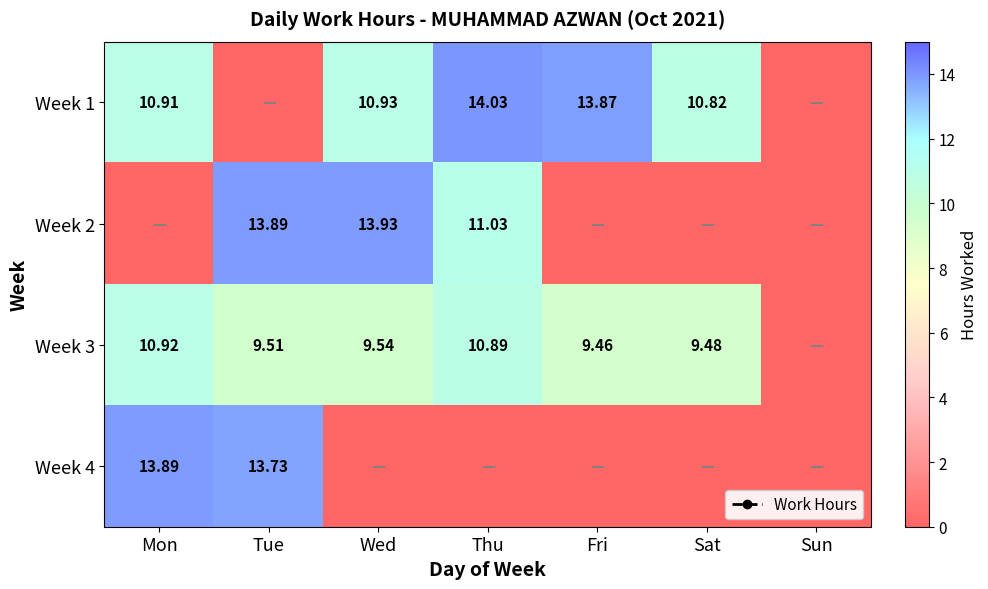

Is the value of Week 3 at Sun greater than the value of Week 4 at Wed?

No